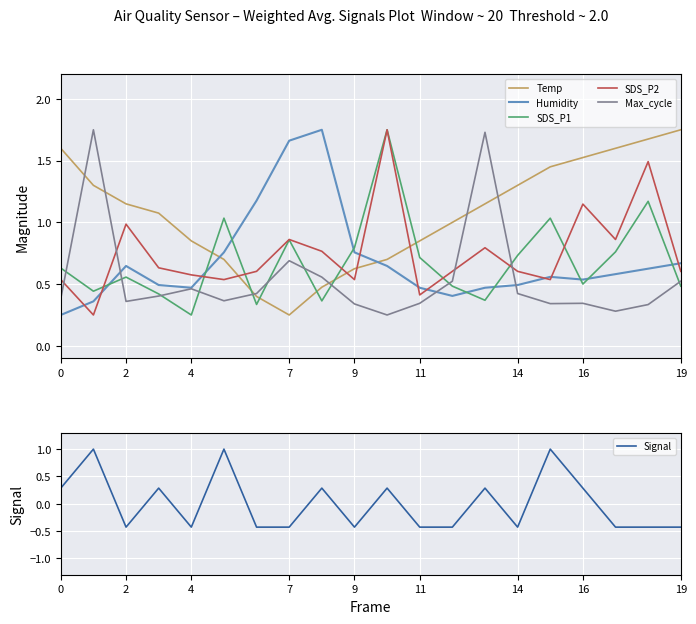

Which series has the largest total across all categories?

Temp